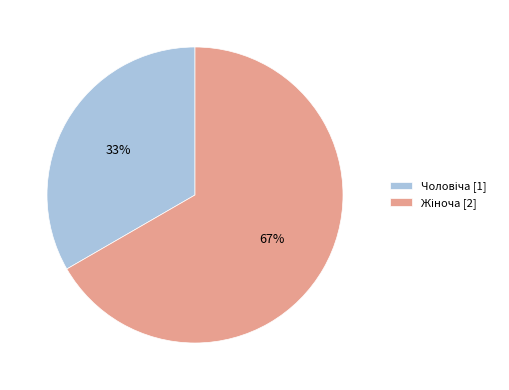

To the nearest percent, what is the average slice percentage?

50%